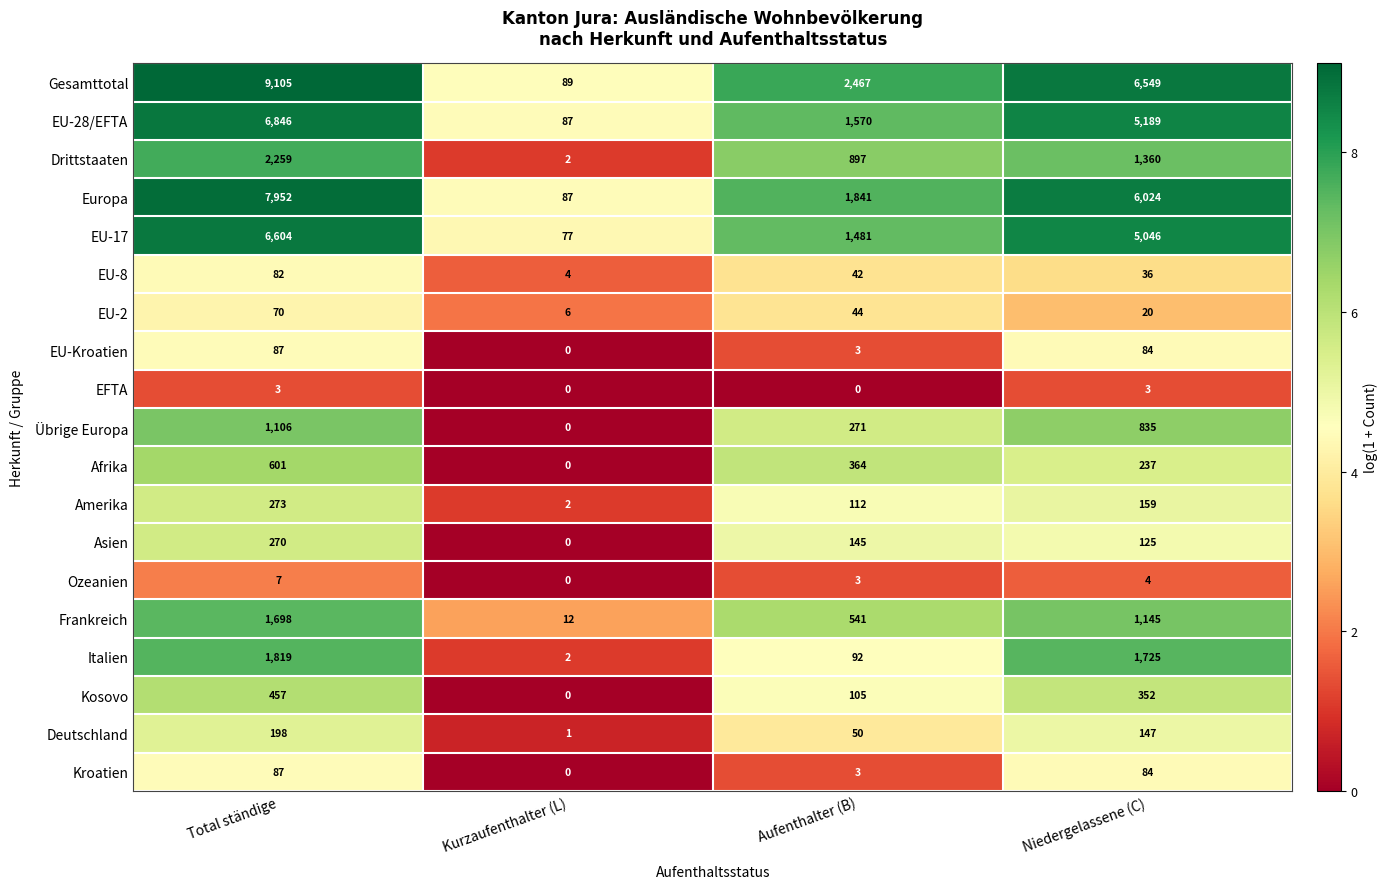

Which series has the largest total across all categories?

Gesamttotal